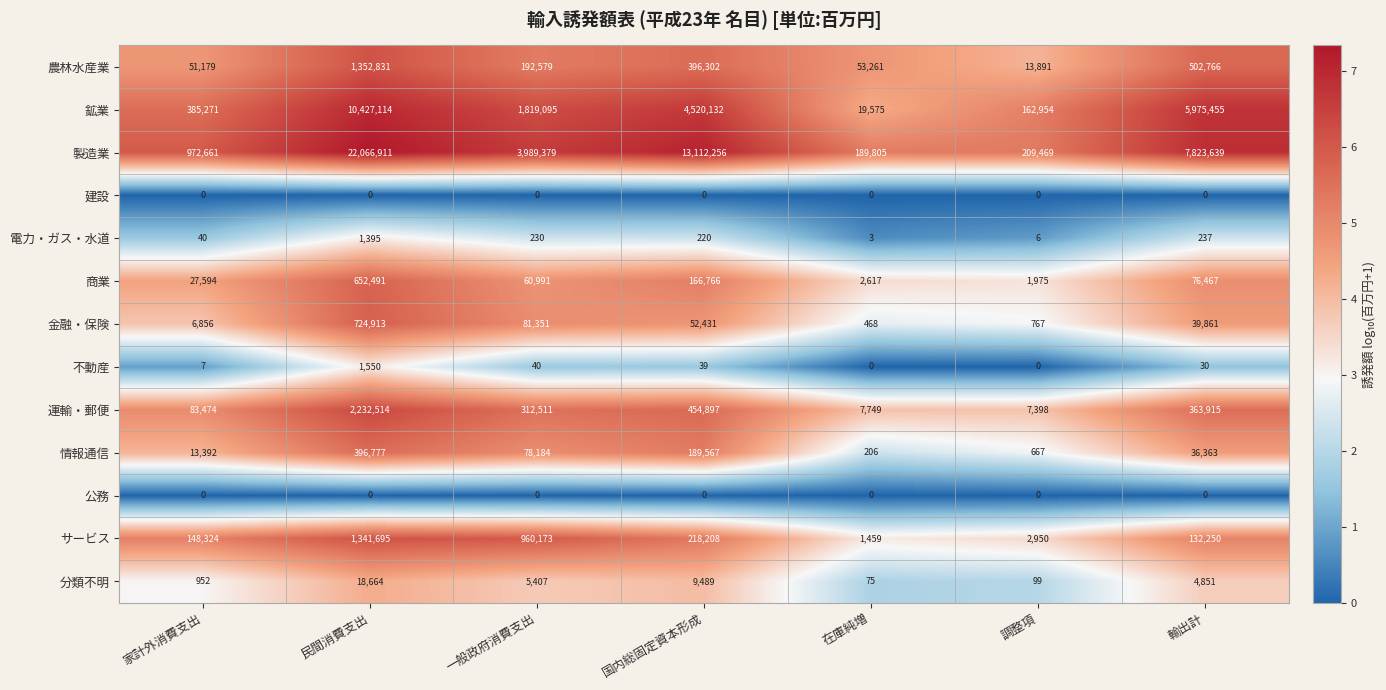

Where is 運輸・郵便 nearest to the value 1119956?

国内総固定資本形成